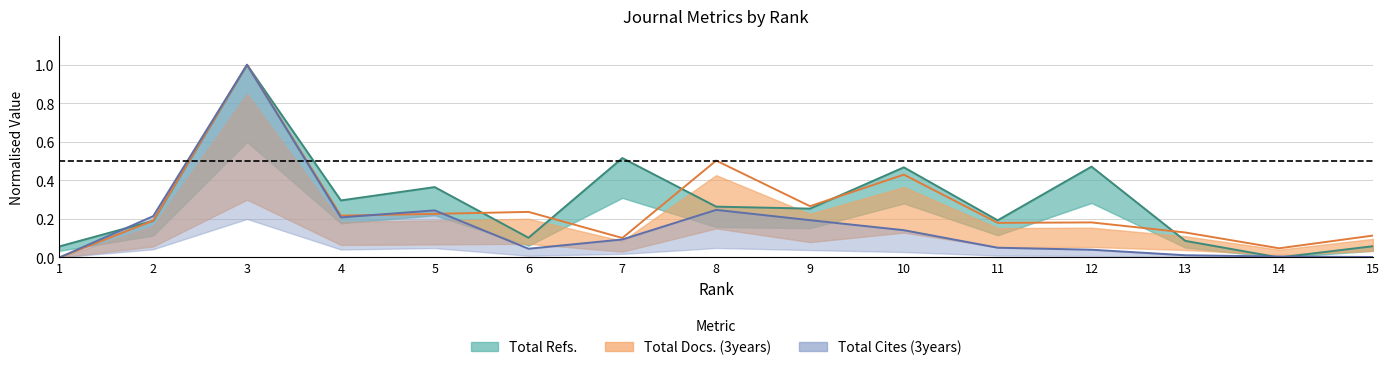

Count the number of data series in this chart.

3